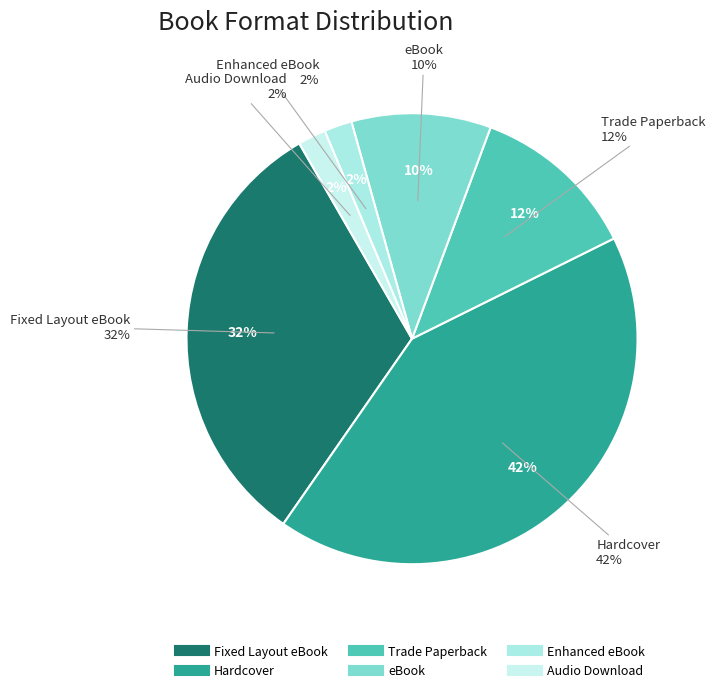

Do Enhanced eBook and Hardcover together represent more than half of the pie?

No